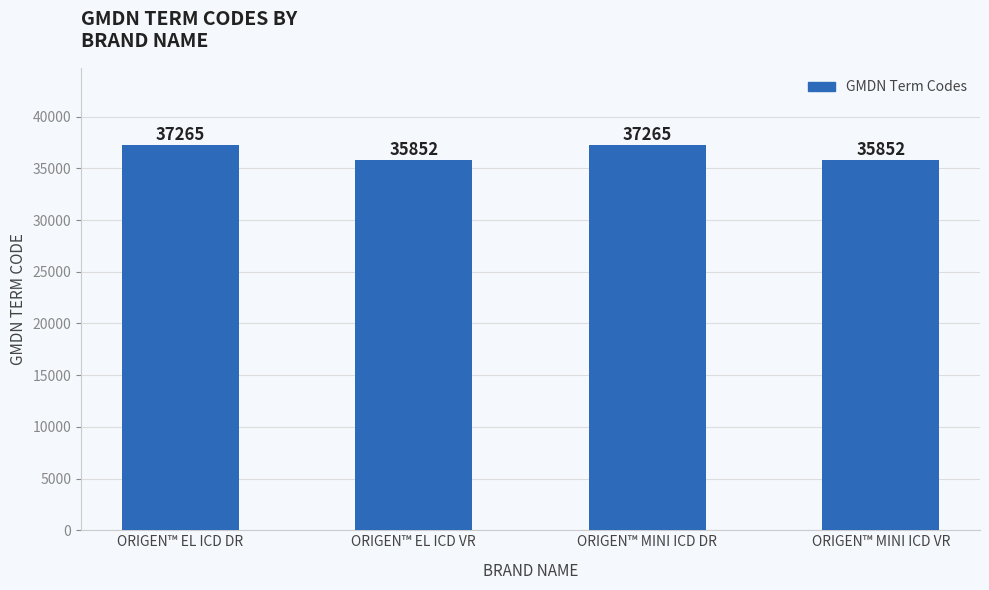

What position from the left is ORIGEN™ MINI ICD VR?

4